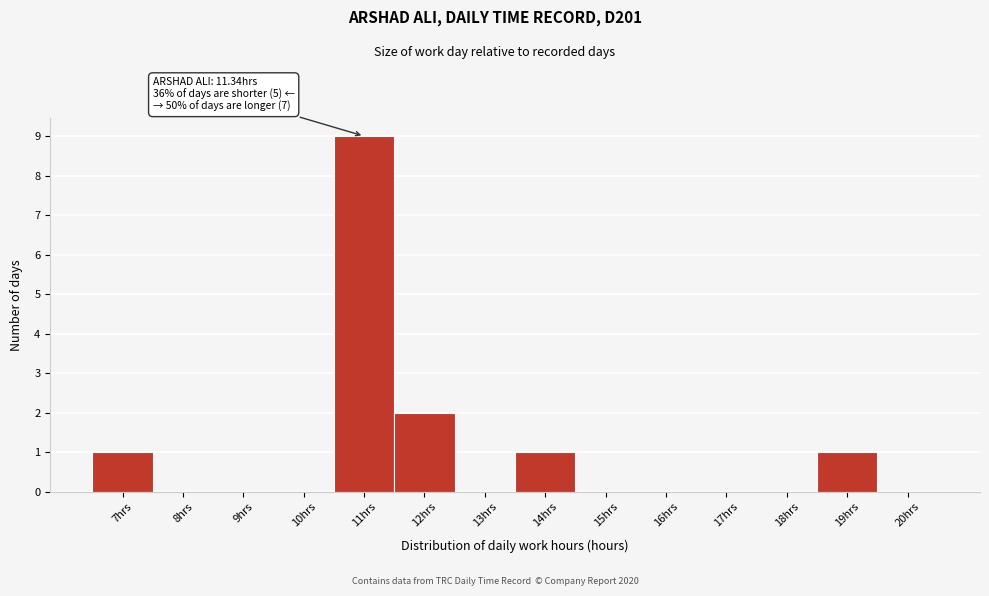

Reading right to left, transcribe all the data shown in this chart.

20hrs=0	19hrs=1	18hrs=0	17hrs=0	16hrs=0	15hrs=0	14hrs=1	13hrs=0	12hrs=2	11hrs=9	10hrs=0	9hrs=0	8hrs=0	7hrs=1